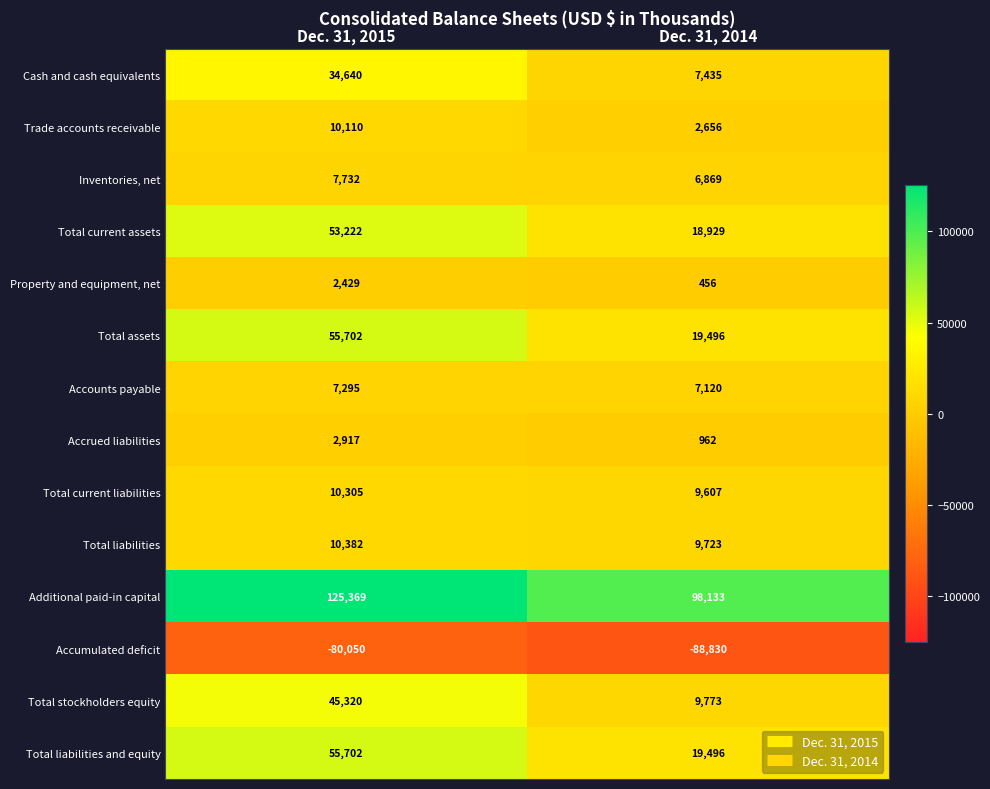

What is the spread (max minus min) of values at Dec. 31, 2015?

205419